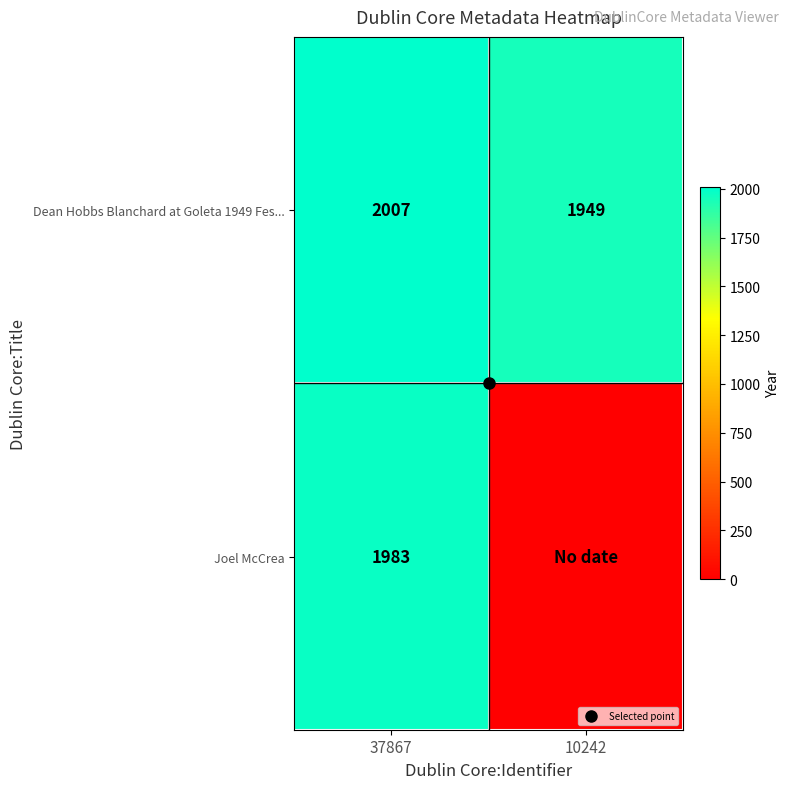

What is the sum of the Joel McCrea values at 10242 and 37867?

1983